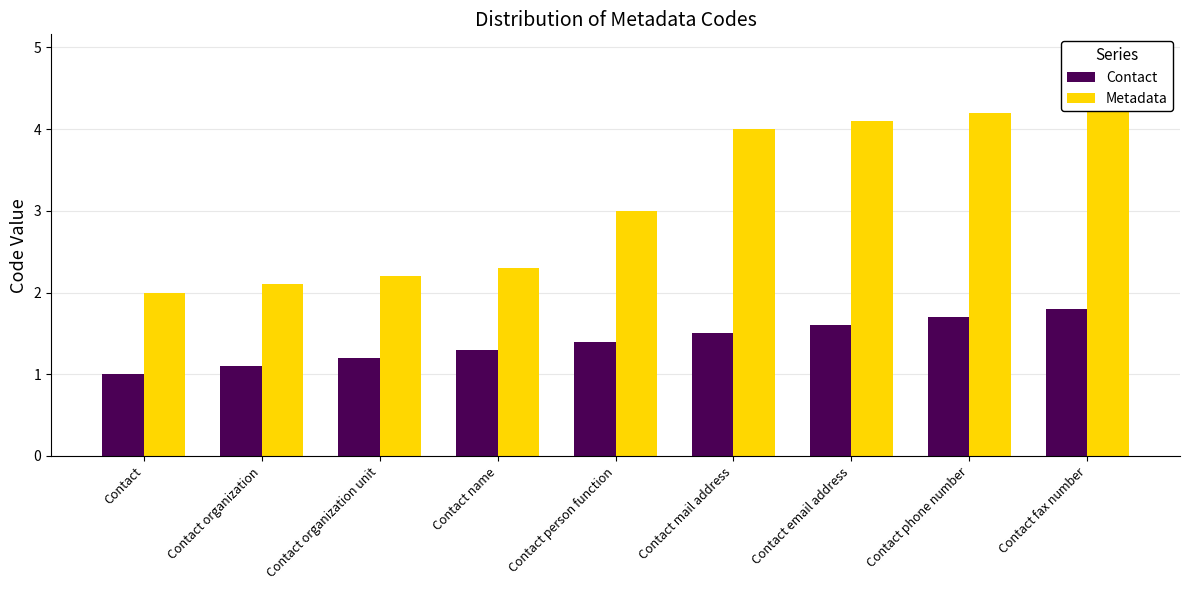

How many groups of bars are there?

9